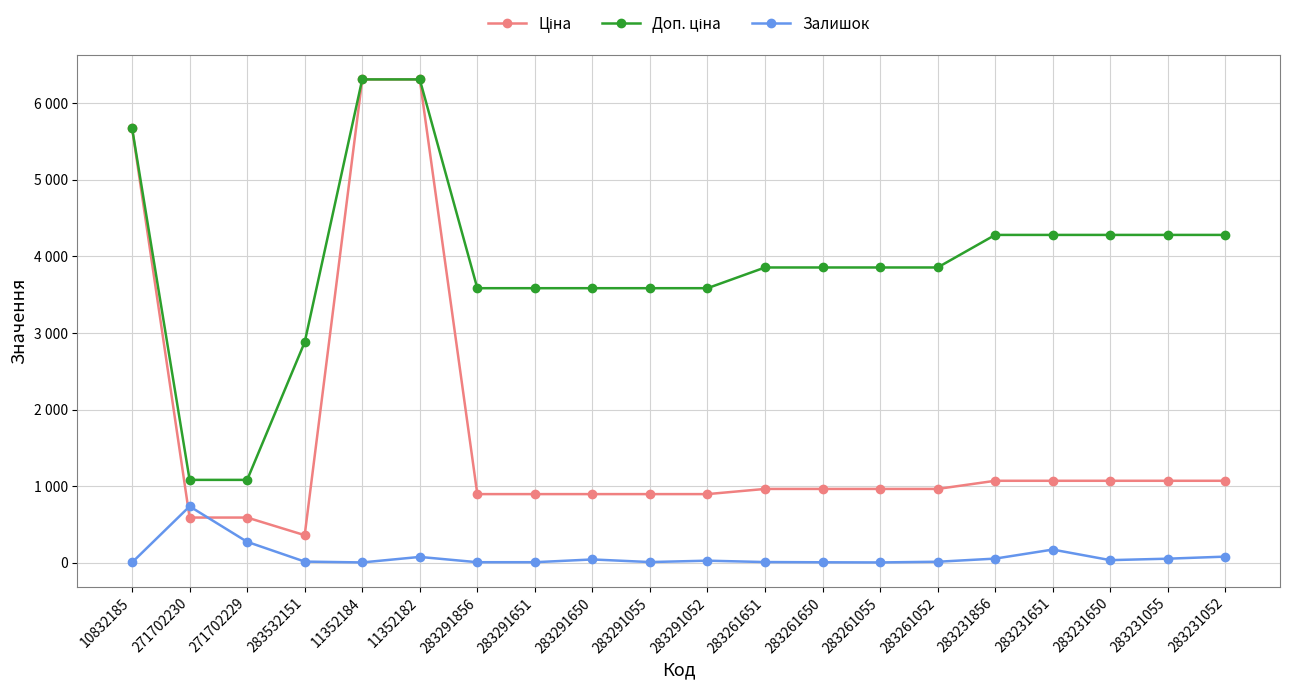

What is the label of the 11th point from the left?

283291052